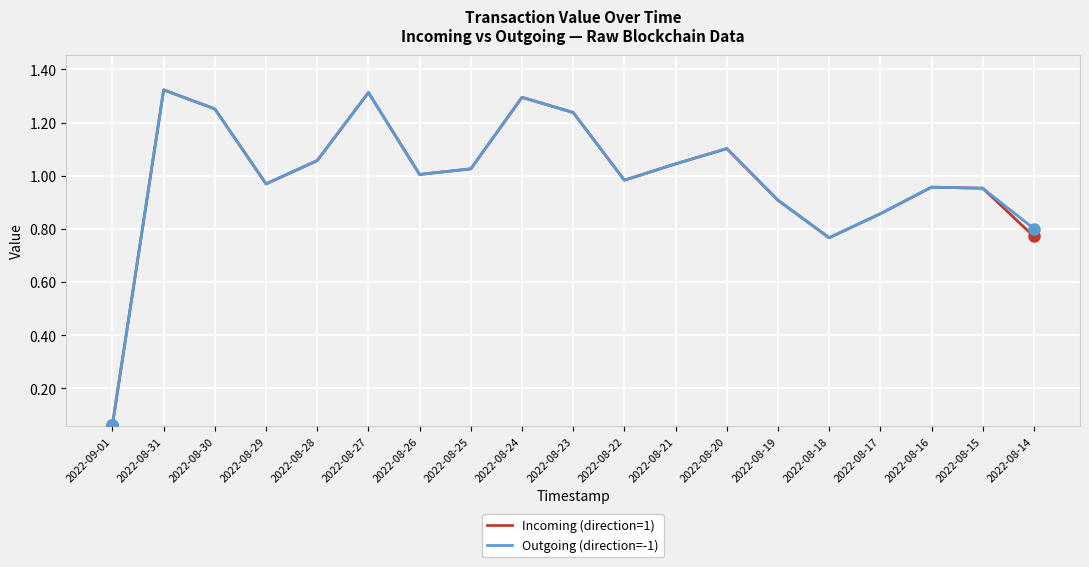

True or false: Outgoing (direction=-1) has a value of 1.0 at 2022-08-21.

True